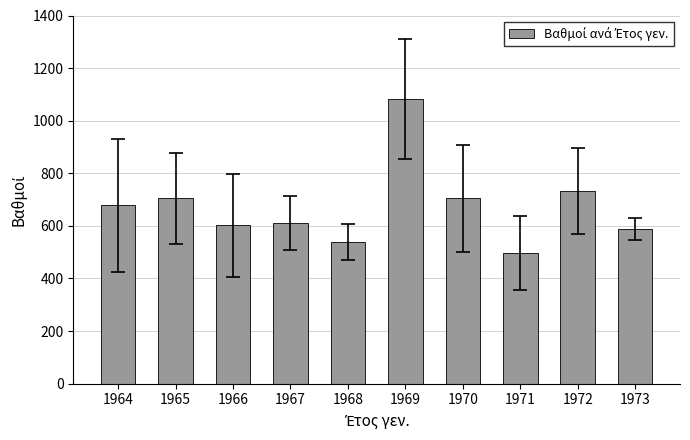

What is the sum of all values?

6740.3